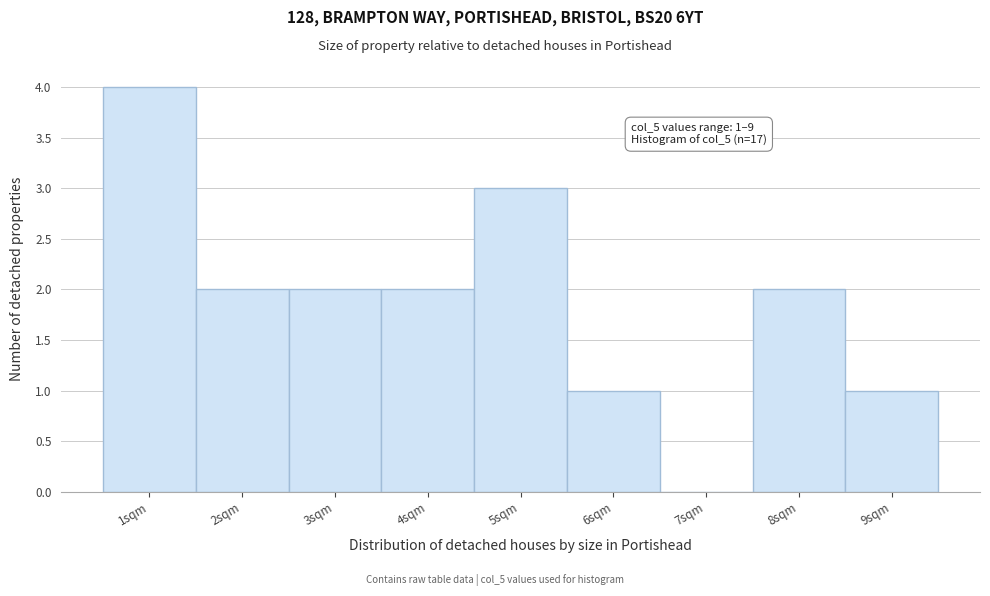

Reading left to right, list all the values displayed in this chart.

1sqm=4	2sqm=2	3sqm=2	4sqm=2	5sqm=3	6sqm=1	7sqm=0	8sqm=2	9sqm=1